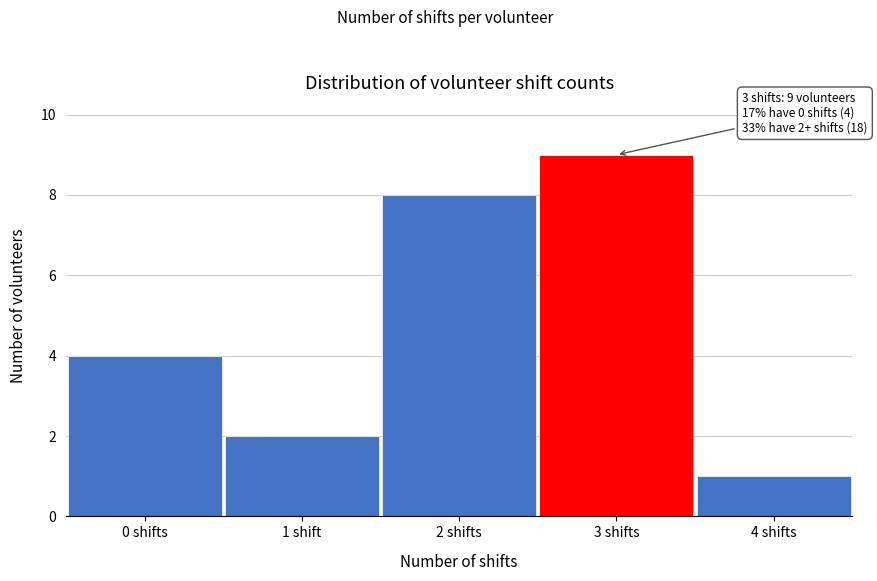

Reading left to right, what are all the values shown in this chart?

4	2	8	9	1